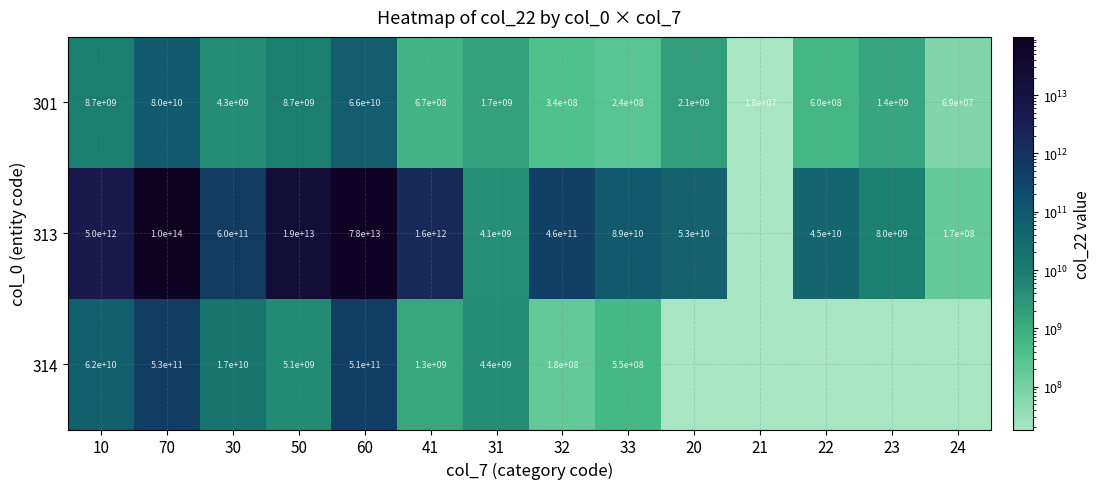

Count the number of data series in this chart.

3